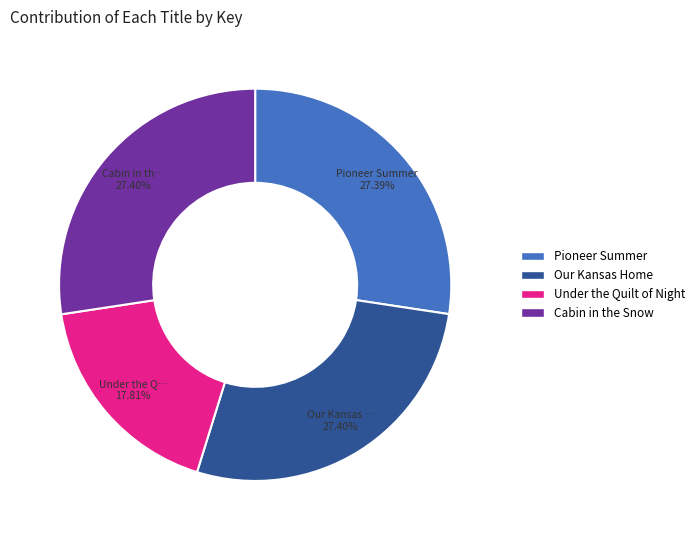

Approximately how many times larger is the value at Pioneer Summer compared to Under the Quilt of Night?

1.5